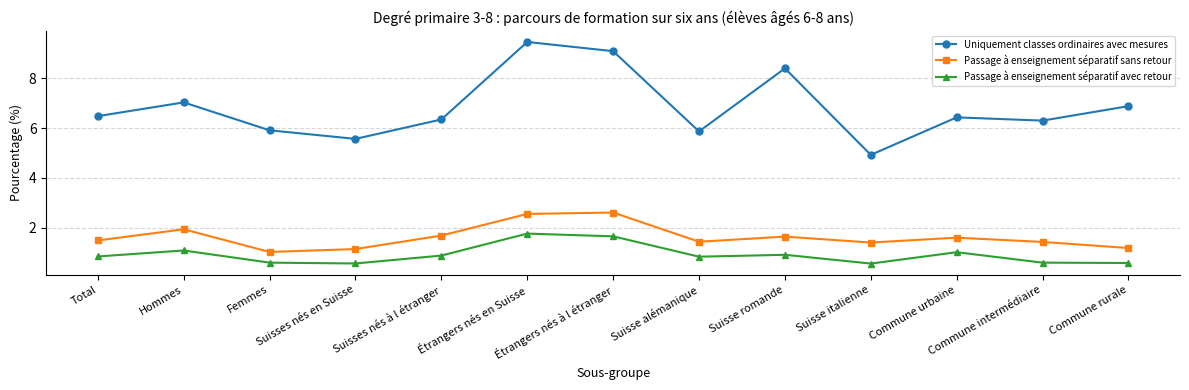

What is the value of the Passage à enseignement séparatif avec retour point at the 11th from the left?

1.0